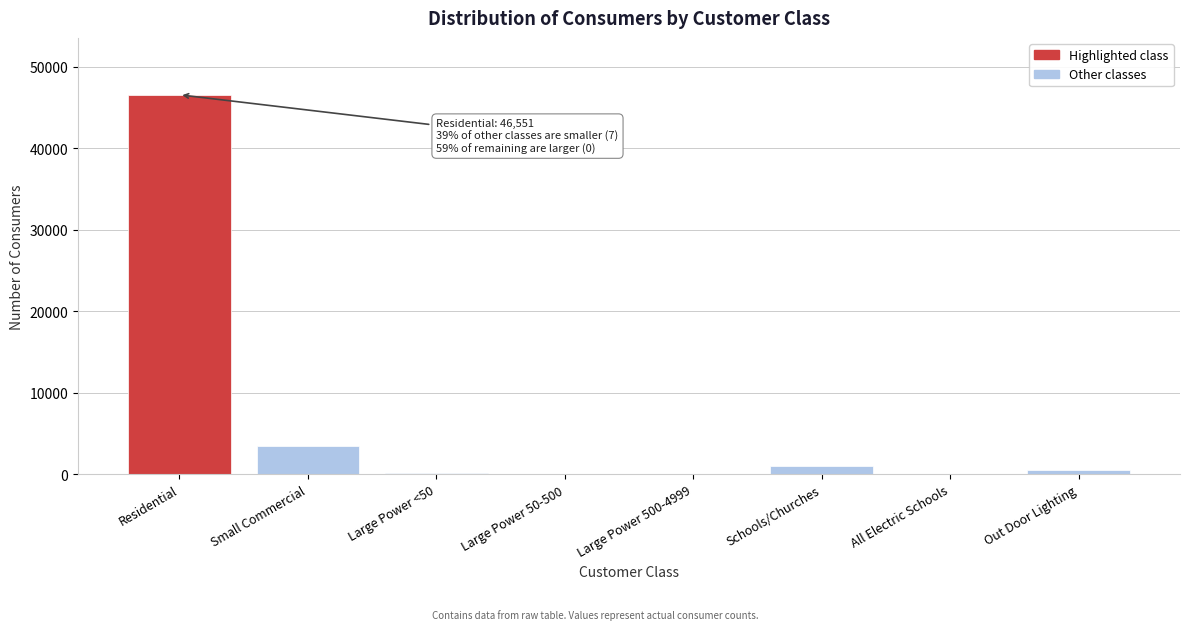

Where is the data nearest to the value 23276?

Small Commercial